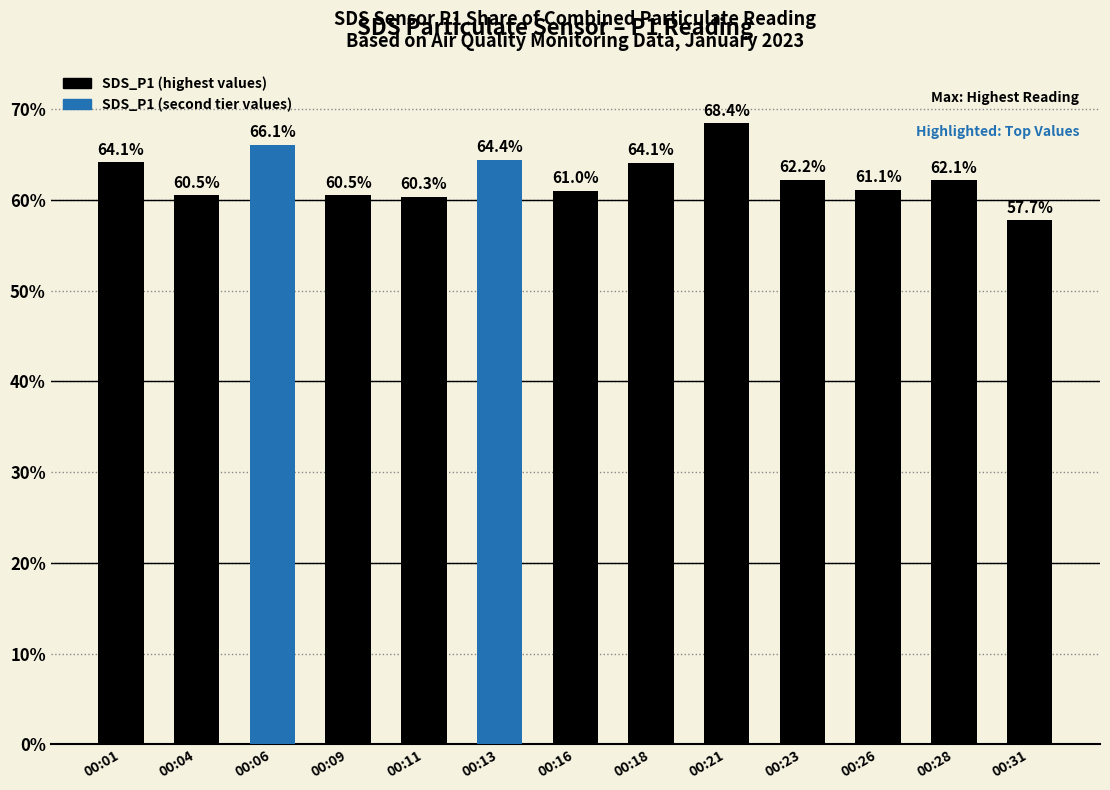

How many series are shown in this chart?

1